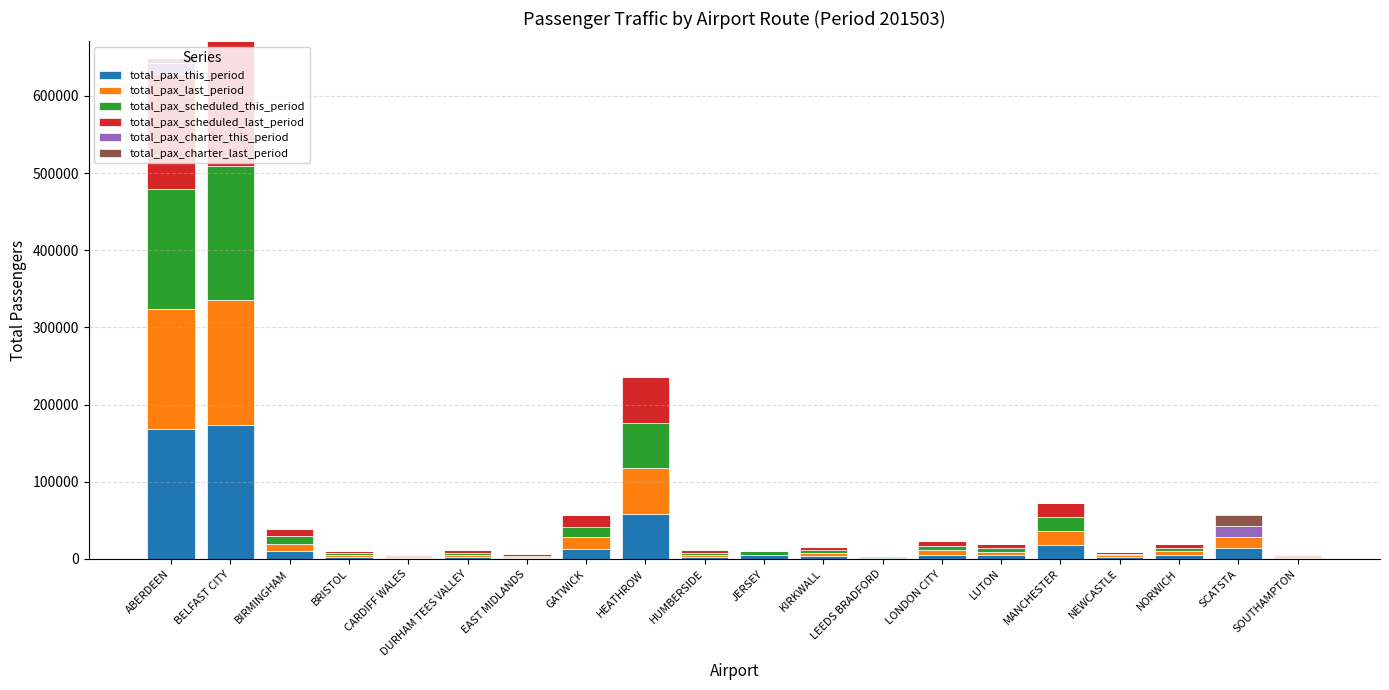

The value of total_pax_this_period at BELFAST CITY is 90851. True or false?

False